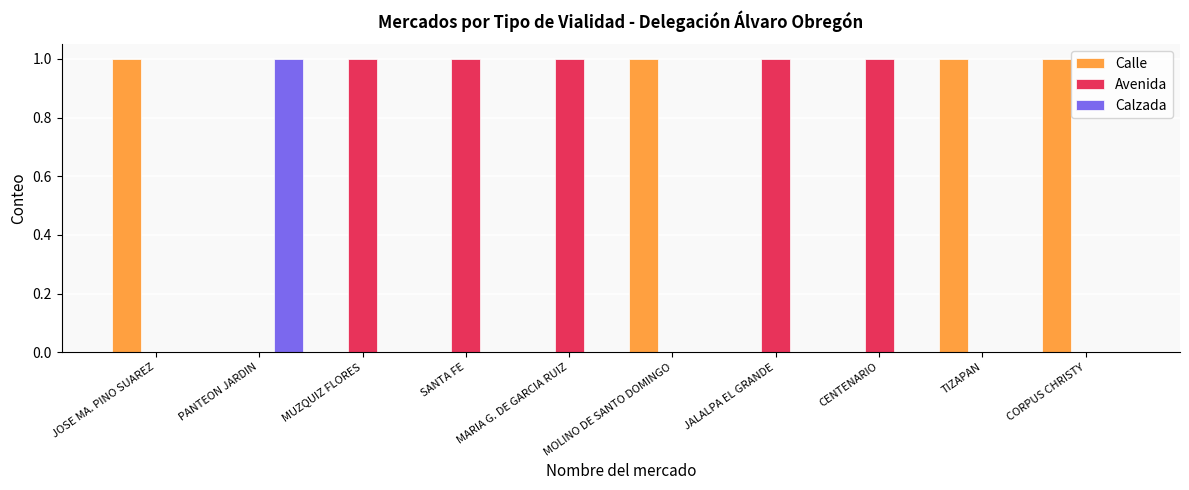

The Avenida series shows 1 at PANTEON JARDIN. True or false?

False